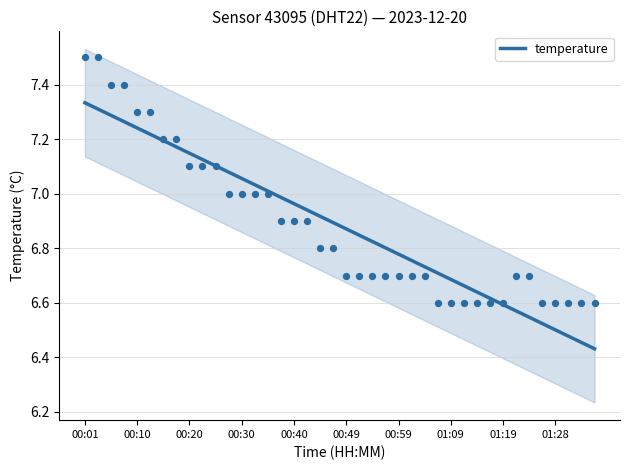

Approximately how many times larger is the value at 22 compared to 31?

1.0